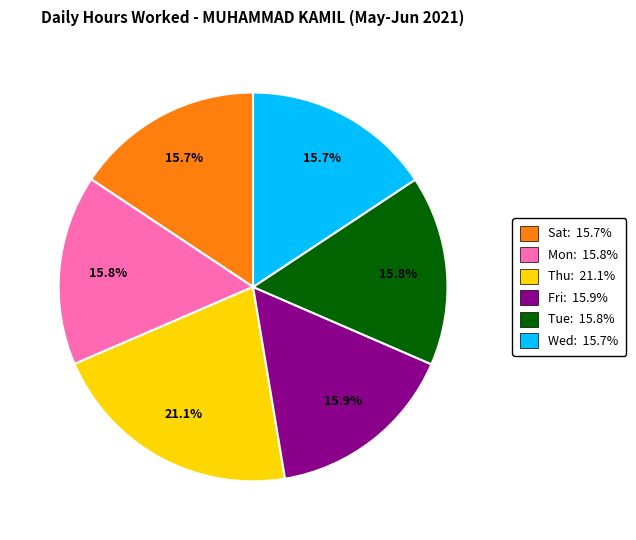

Approximately how many times larger is the value at Tue: 15.8% compared to Thu: 21.1%?

0.7